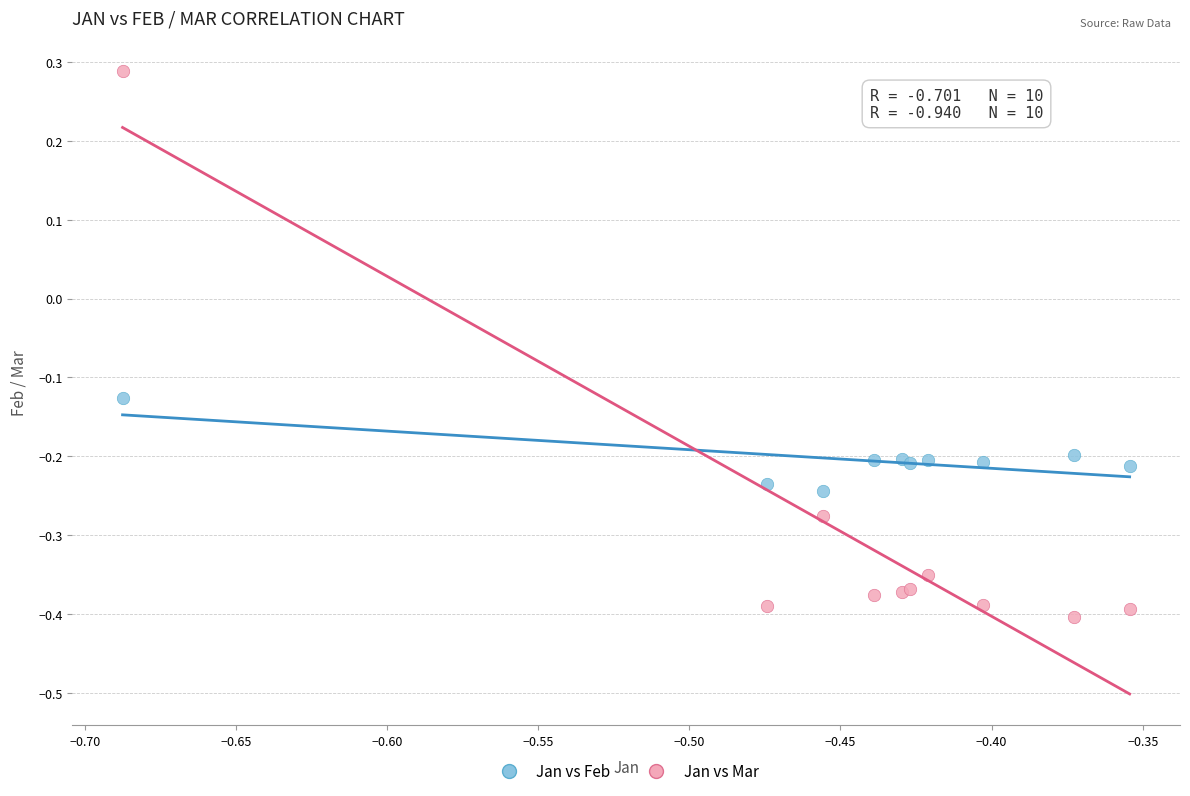

Which series contains the lowest Y value?

Jan vs Mar